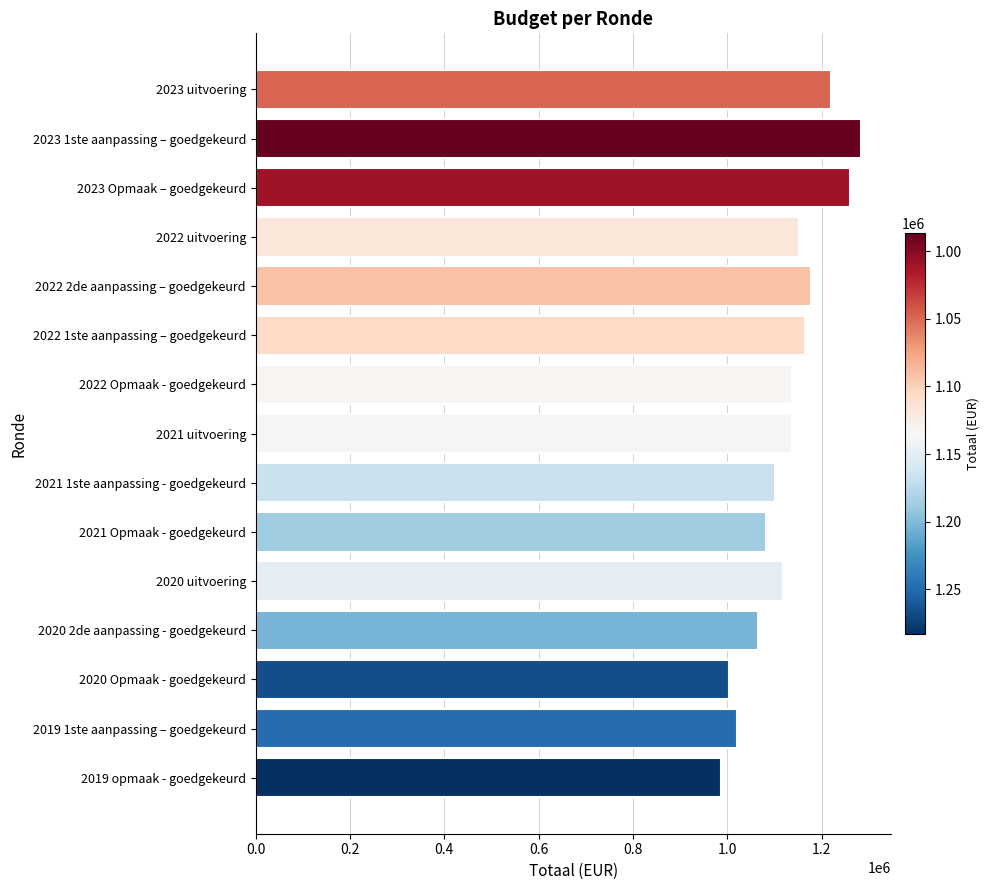

Approximately how many times larger is the value at 2022 Opmaak - goedgekeurd compared to 2020 2de aanpassing - goedgekeurd?

1.1